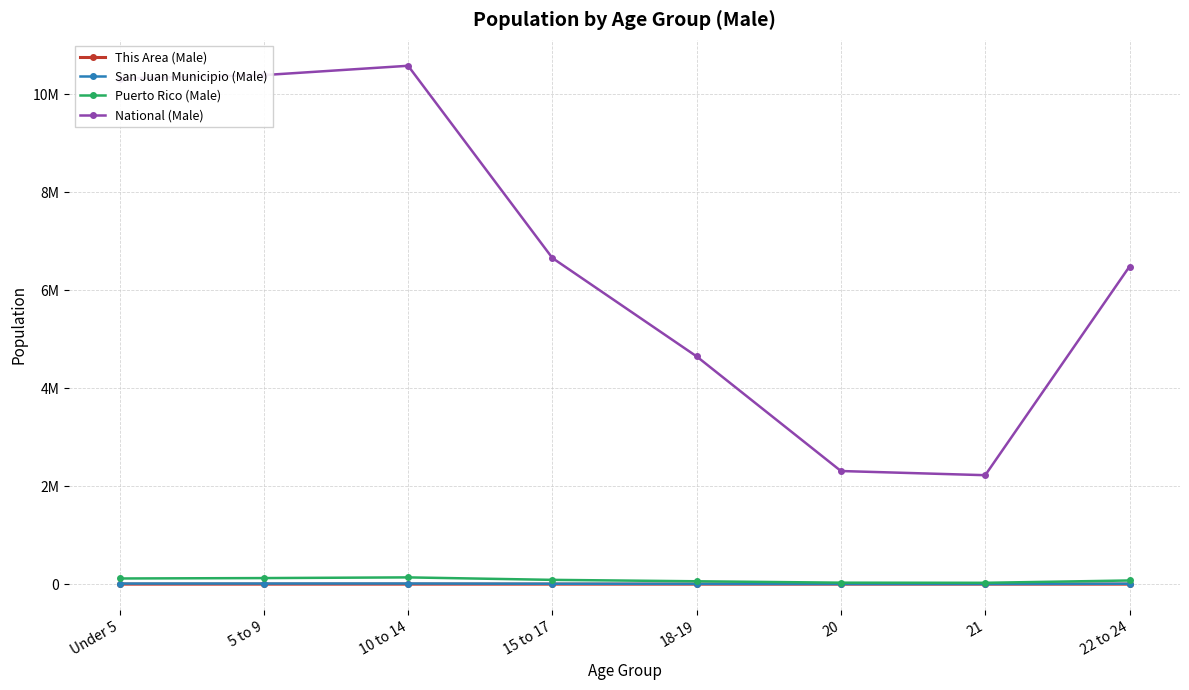

Does the chart have visible grid lines?

Yes